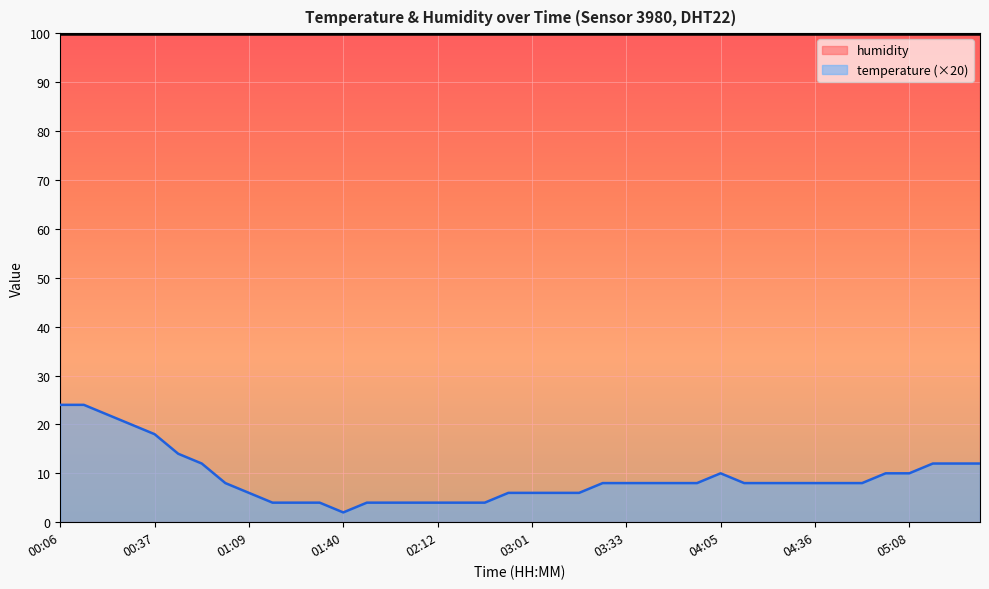

Where is the first local maximum?

04:05